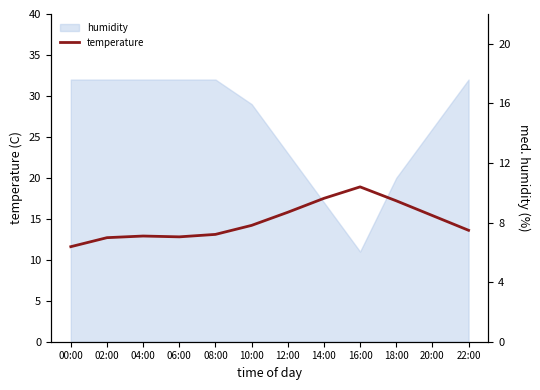

What is the difference between the values at 14:00 and 10:00?

3.3